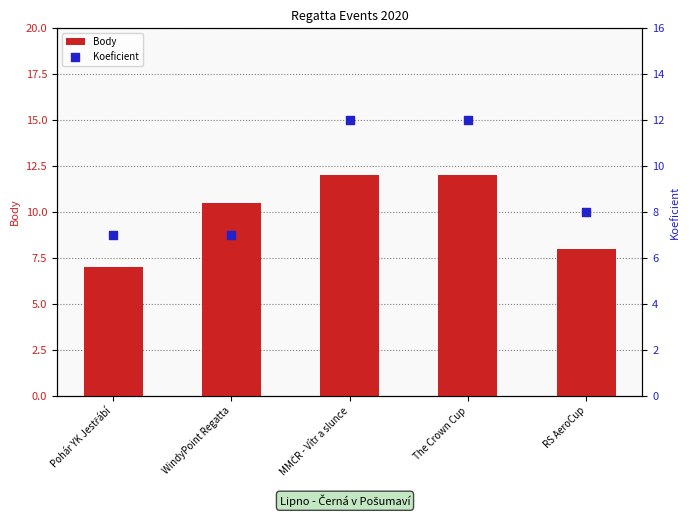

Which series has the largest Y range (max minus min)?

Body